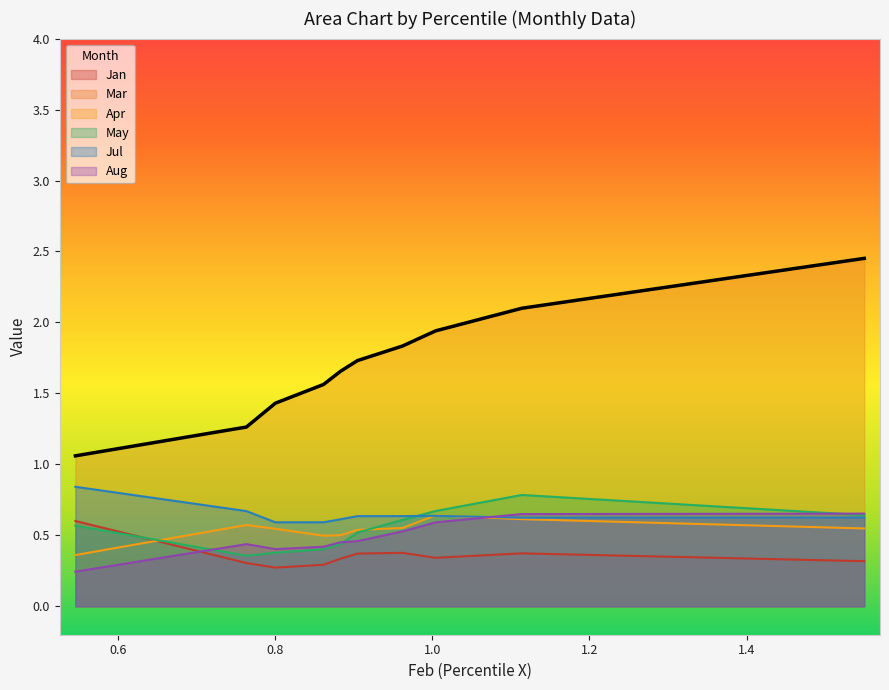

In Jul, how many points are lower than both neighbors (excluding endpoints)?

2